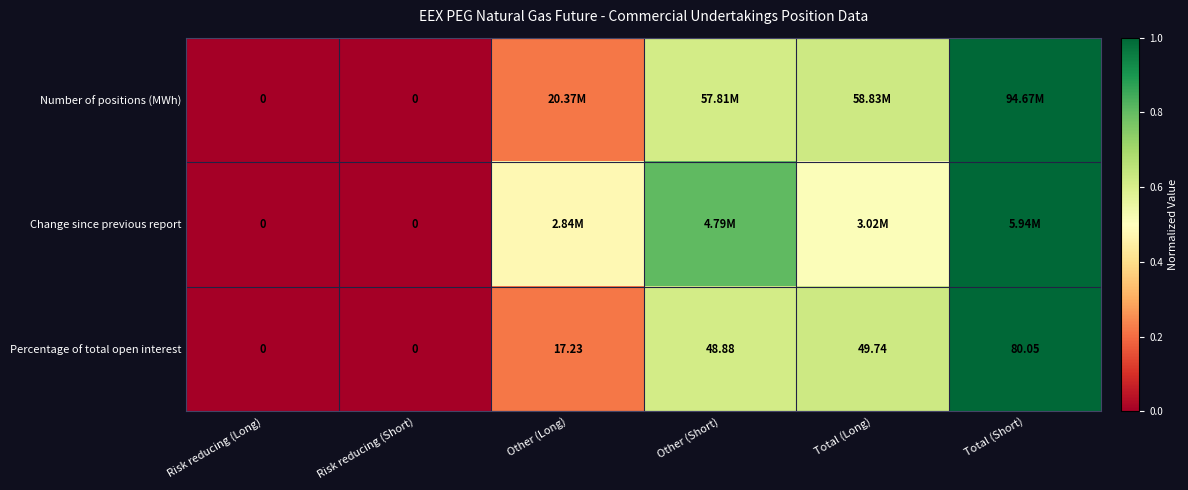

At which label does Percentage of total open interest reach its peak?

Total (Short)